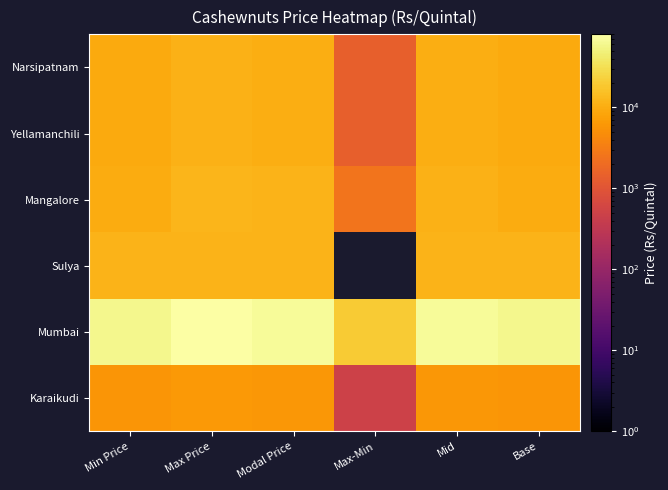

At which category does the chart reach its peak across all series?

Max Price